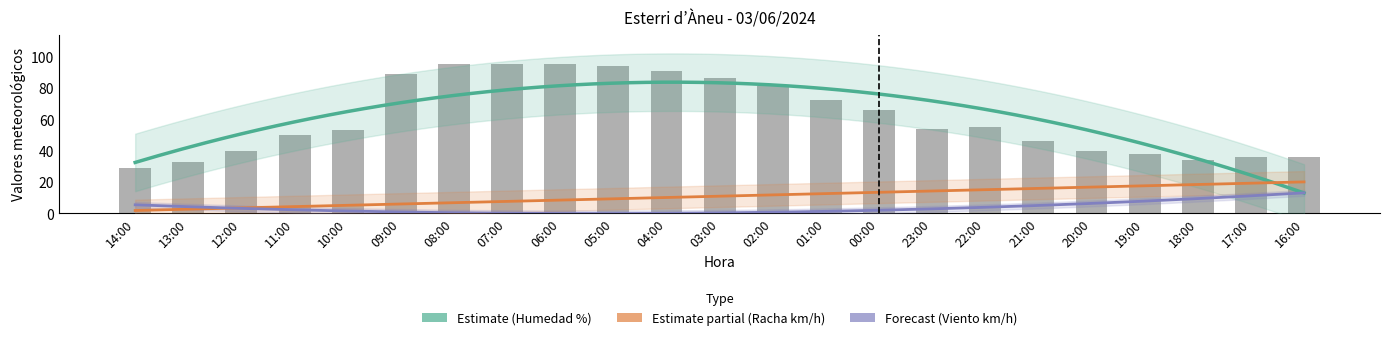

The value of Humedad (%) at 00:00 is 66. True or false?

True